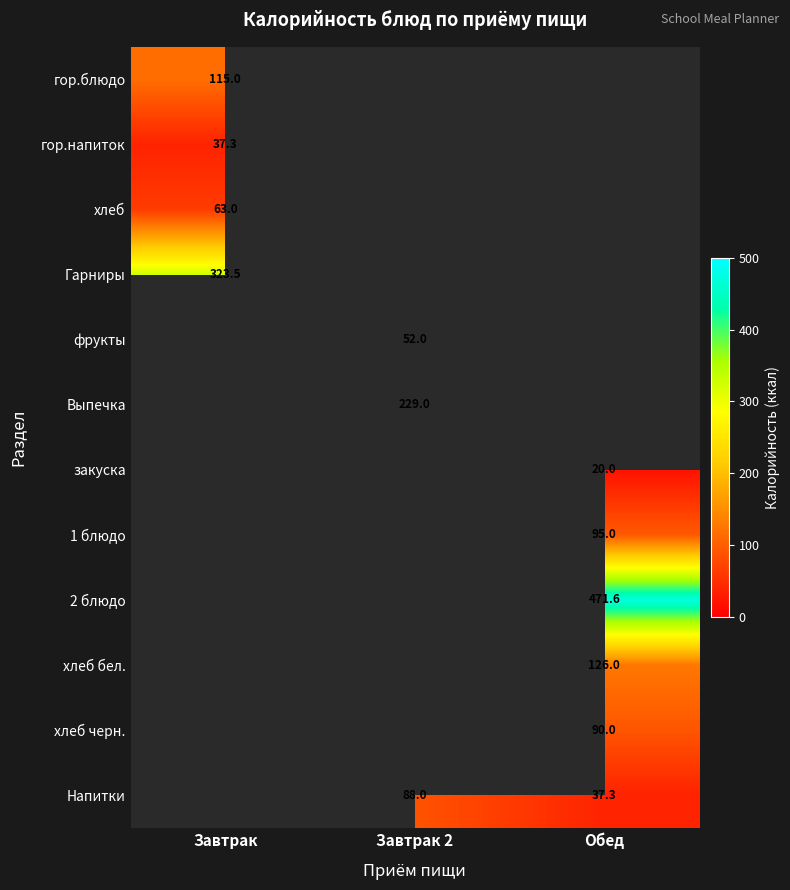

Count the number of categories in the chart.

3